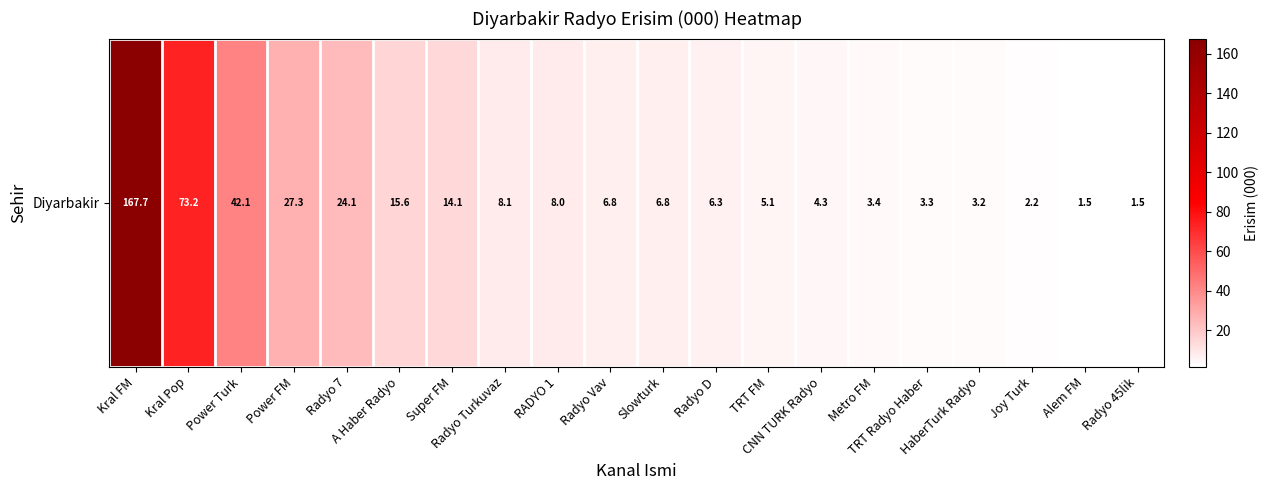

What is the difference between the maximum and minimum values?

166.2